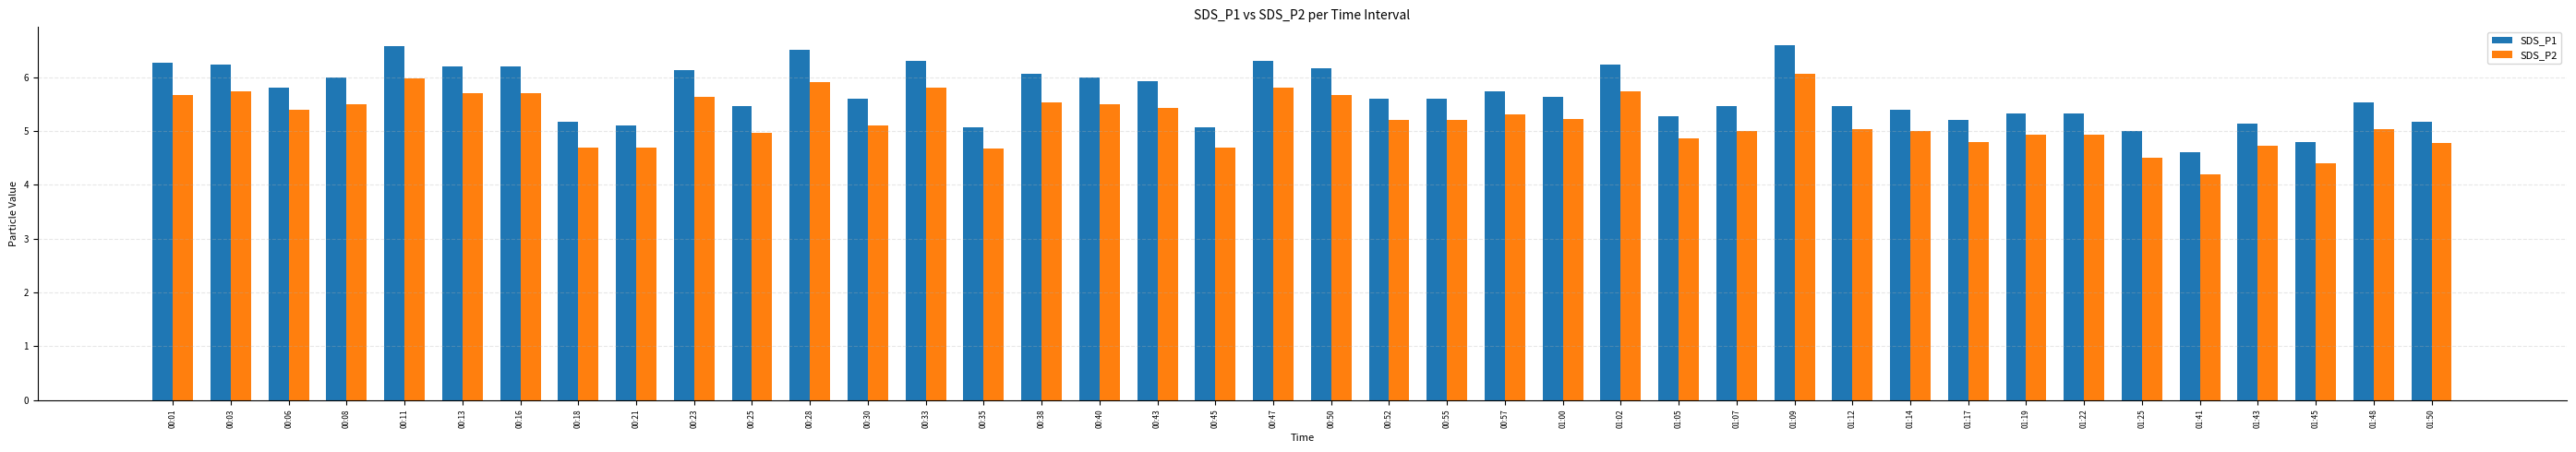

Reading left to right, list all the values displayed in this chart.

SDS_P1: 6.3	6.2	5.8	6.0	6.6	6.2	6.2	5.2	5.1	6.1	5.5	6.5	5.6	6.3	5.1	6.1	6.0	5.9	5.1	6.3	6.2	5.6	5.6	5.7	5.6	6.2	5.3	5.5	6.6	5.5	5.4	5.2	5.3	5.3	5.0	4.6	5.1	4.8	5.5	5.2
SDS_P2: 5.7	5.7	5.4	5.5	6.0	5.7	5.7	4.7	4.7	5.6	5.0	5.9	5.1	5.8	4.7	5.5	5.5	5.4	4.7	5.8	5.7	5.2	5.2	5.3	5.2	5.7	4.9	5.0	6.1	5.0	5.0	4.8	4.9	4.9	4.5	4.2	4.7	4.4	5.0	4.8